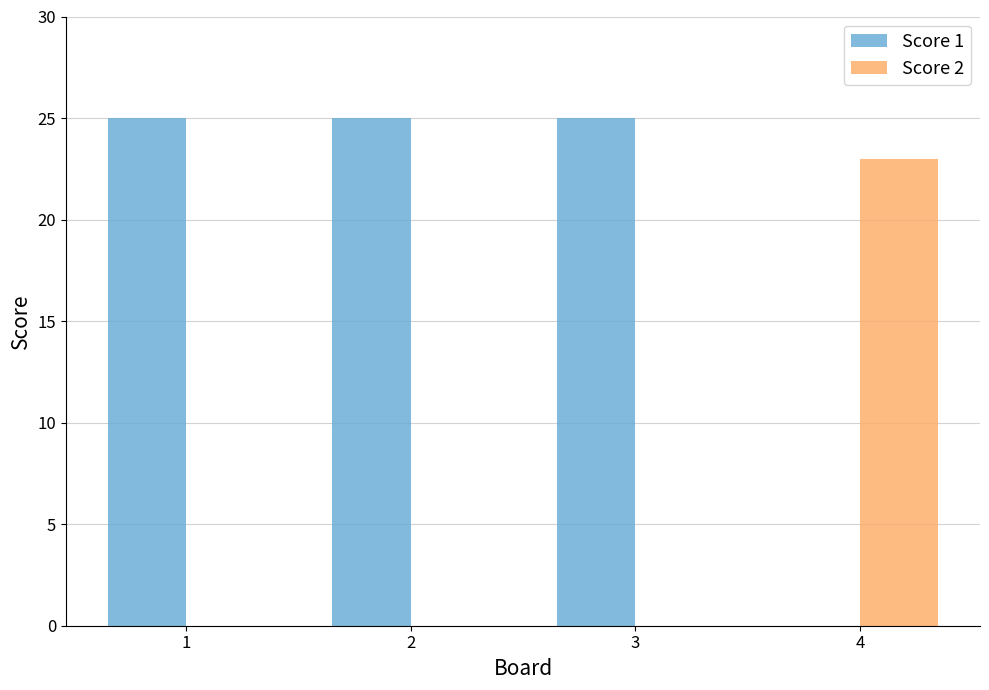

What is the sum of the Score 1 values at 2 and 1?

50